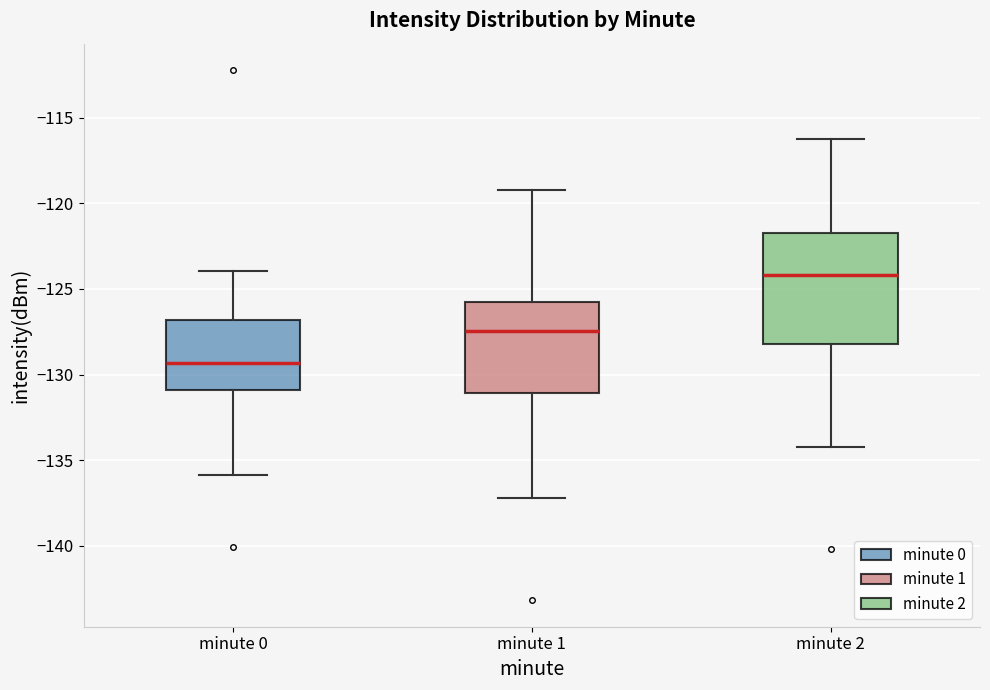

Which box has the lowest median line?

minute 0